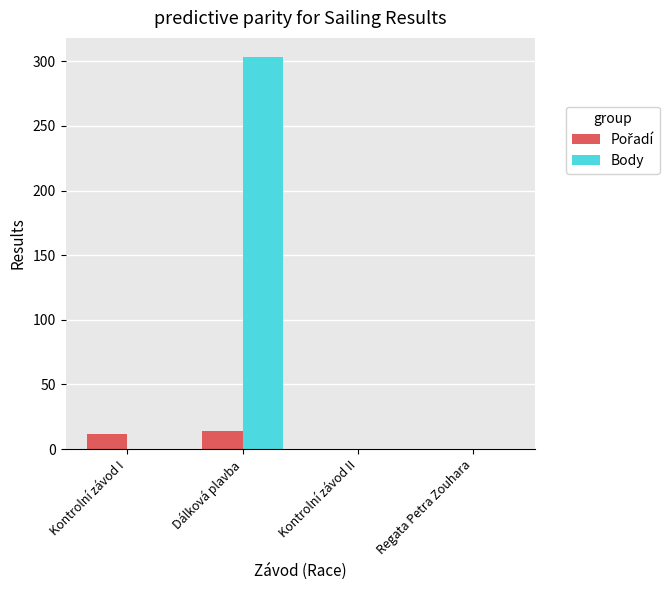

Which category has the highest value in the Body series?

Dálková plavba